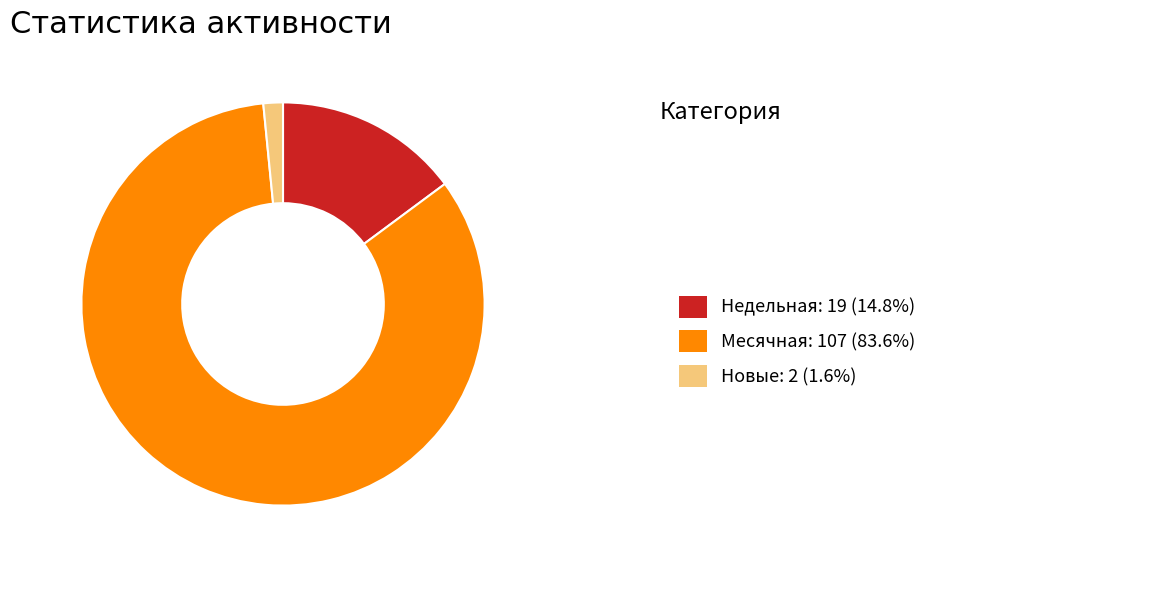

Is there any slice that represents more than half of the pie?

Yes